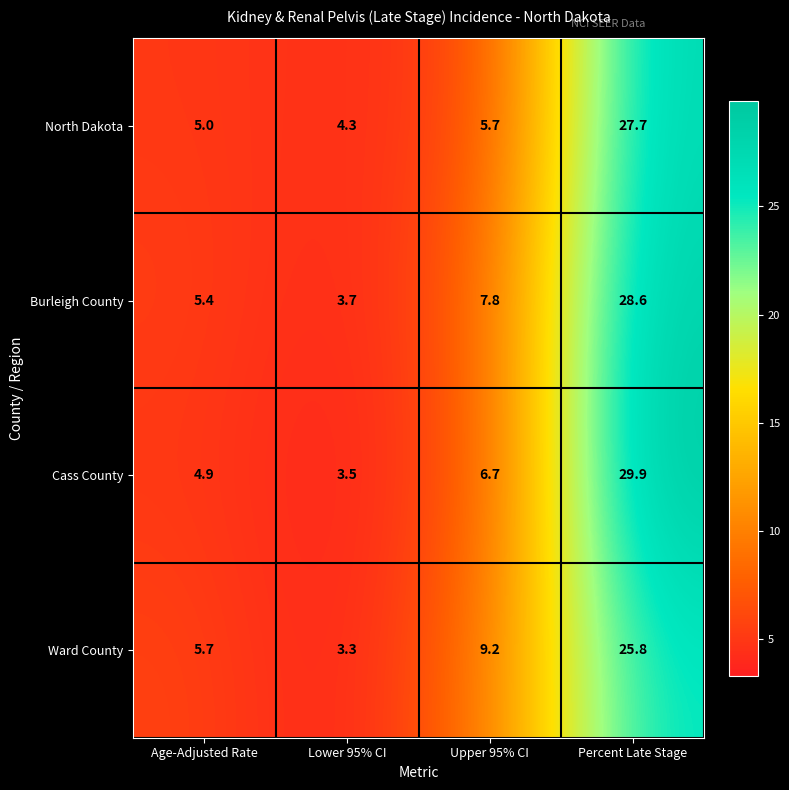

At Age-Adjusted Rate, list the series in order from largest to smallest.

Ward County, Burleigh County, North Dakota, Cass County